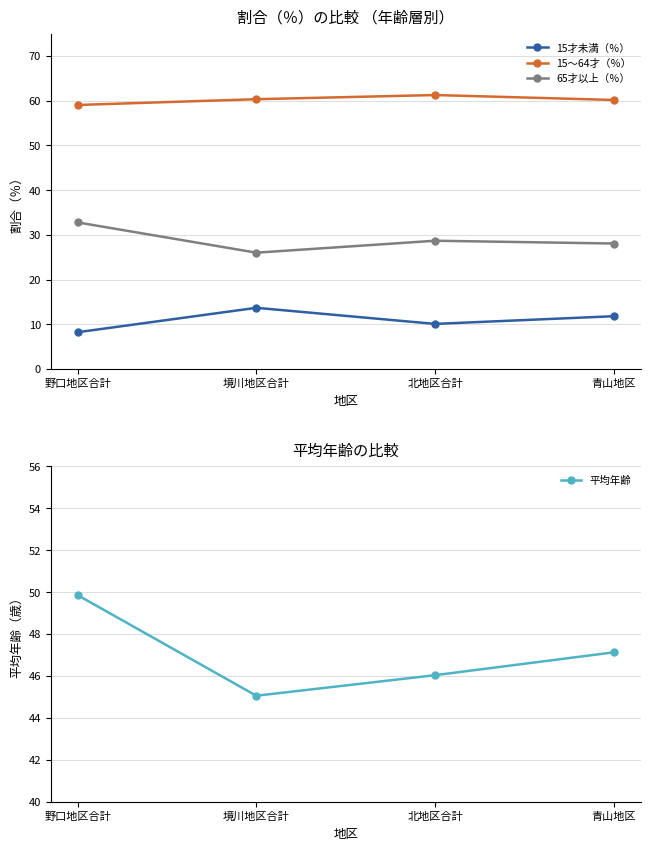

At 境川地区合計, list the series in order from smallest to largest.

15才未満（％）, 65才以上（％）, 平均年齢, 15～64才（％）